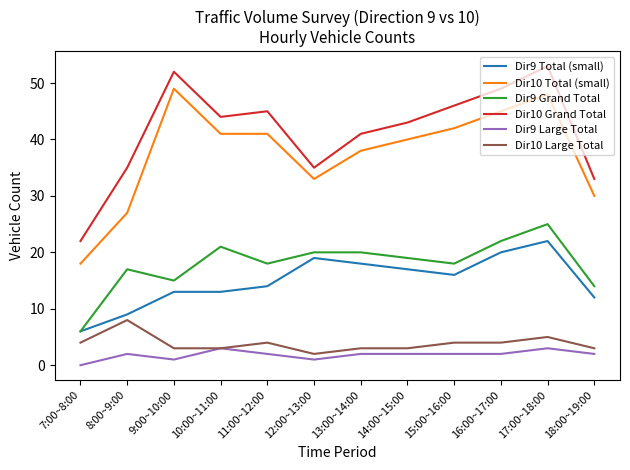

Rank the series at 18:00~19:00 from highest to lowest value.

Dir10 Grand Total, Dir10 Total (small), Dir9 Grand Total, Dir9 Total (small), Dir10 Large Total, Dir9 Large Total